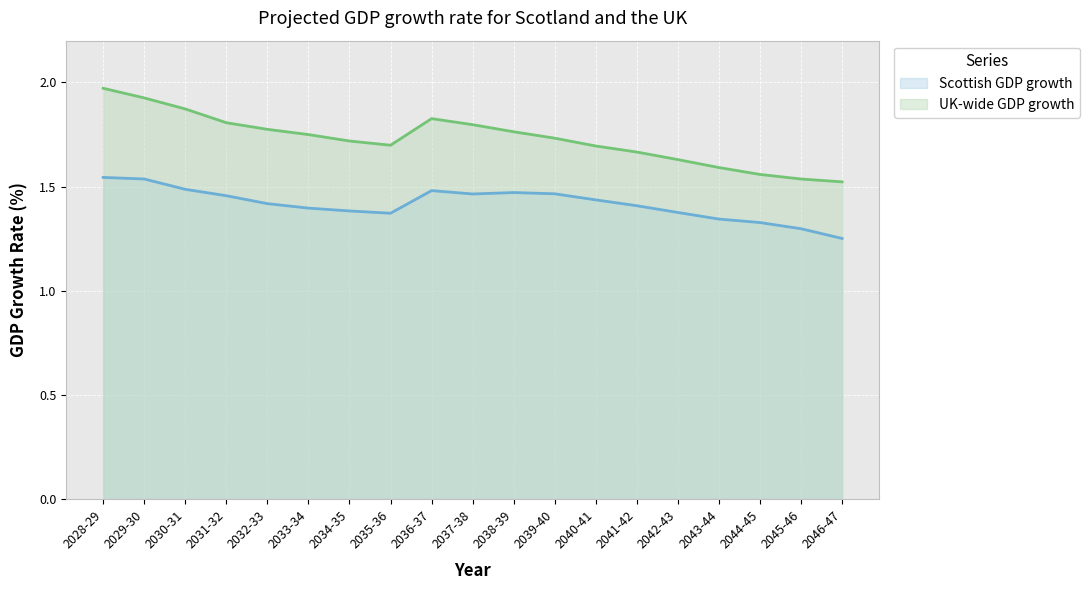

Which has a higher value, 2044-45 or 2033-34?

2033-34